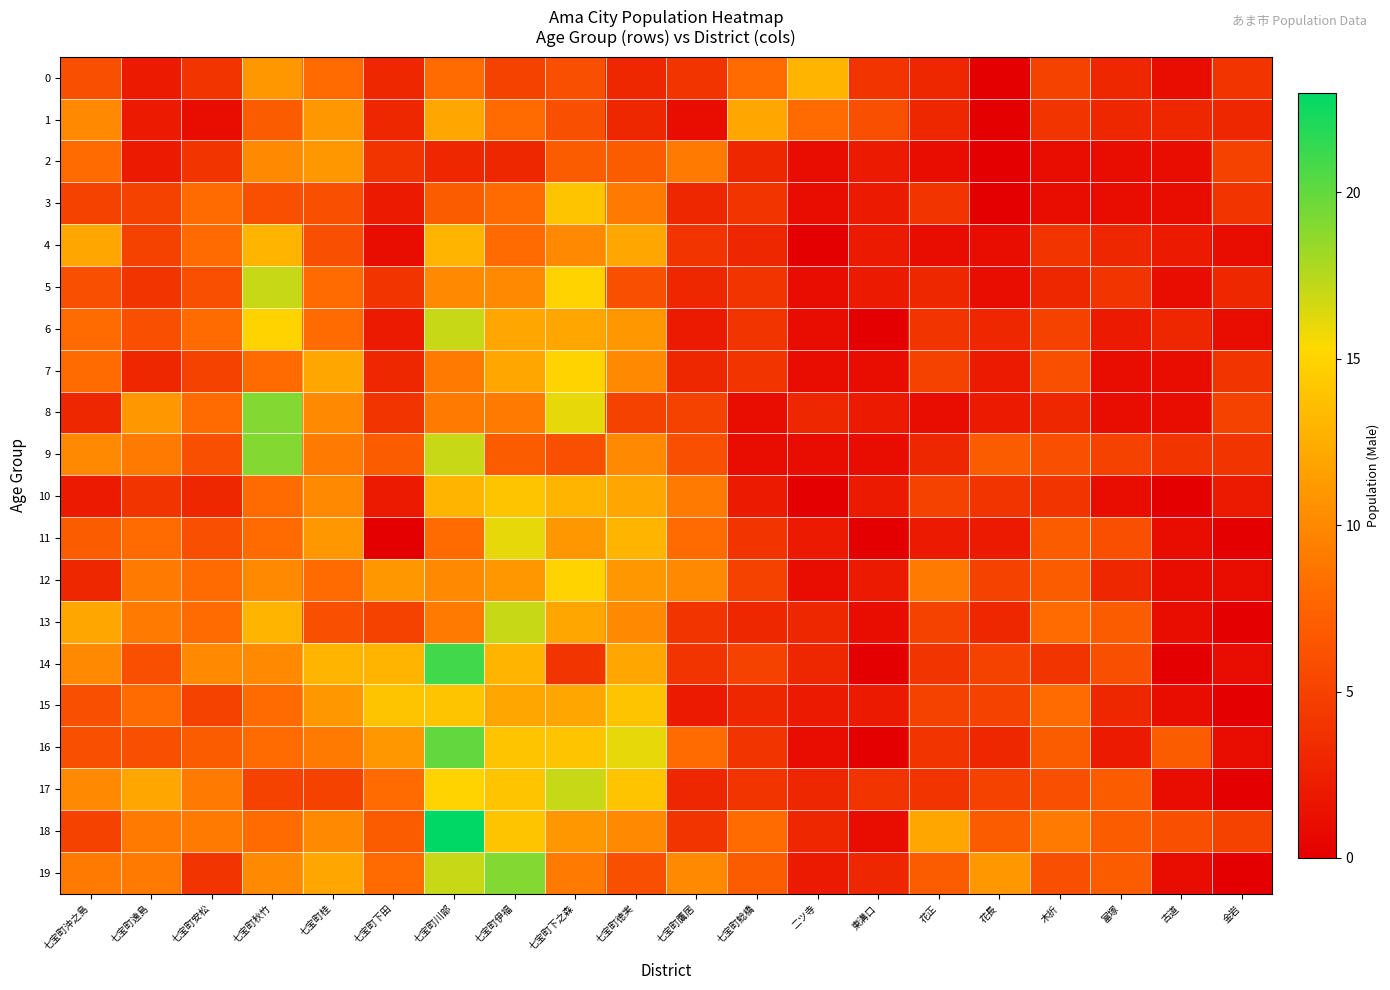

What is the total value across all series at 二ツ寺?

50